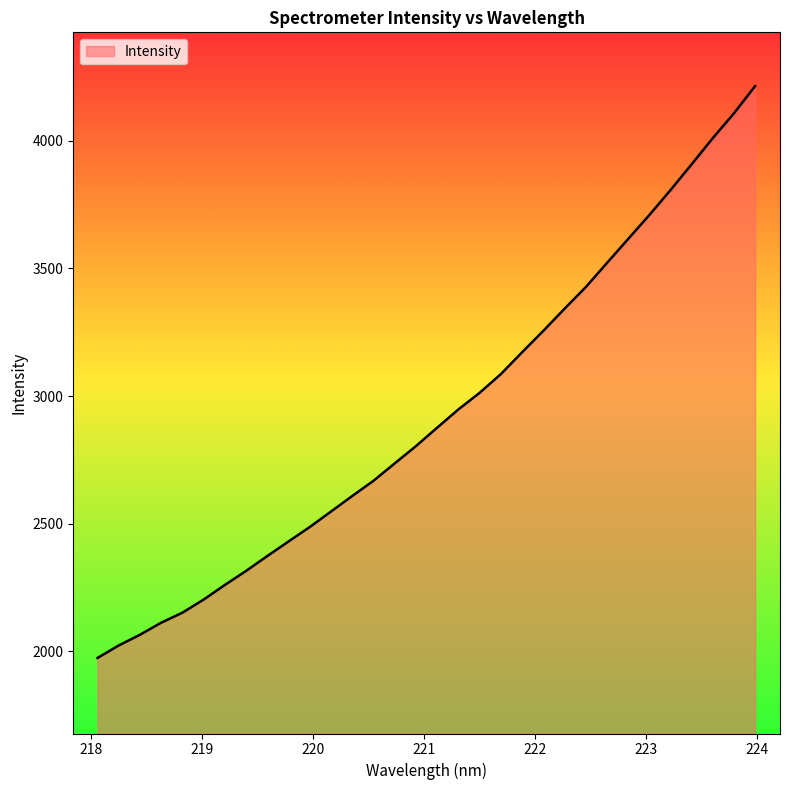

What is the greatest value displayed?

4214.6